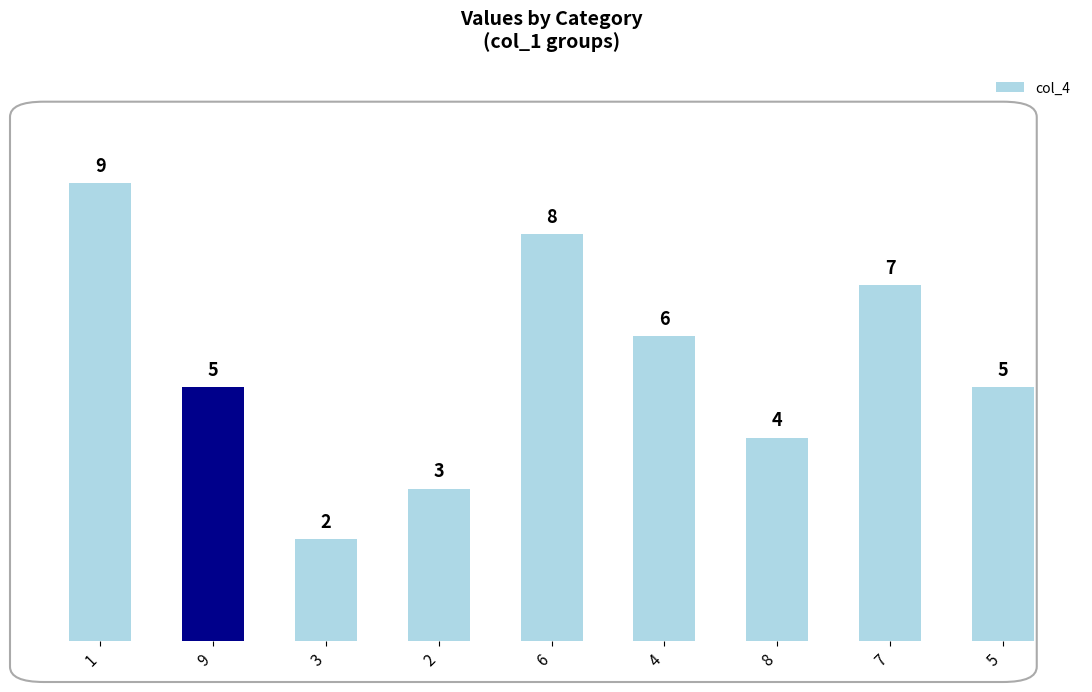

Reading left to right, transcribe all the data shown in this chart.

9	5	2	3	8	6	4	7	5